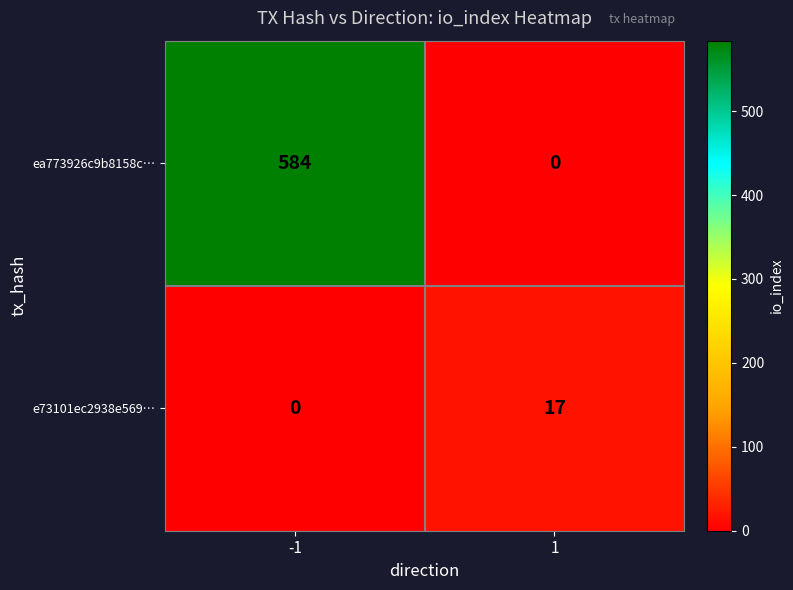

Is it true that ea773926c9b8158c… equals 0 at 1?

True